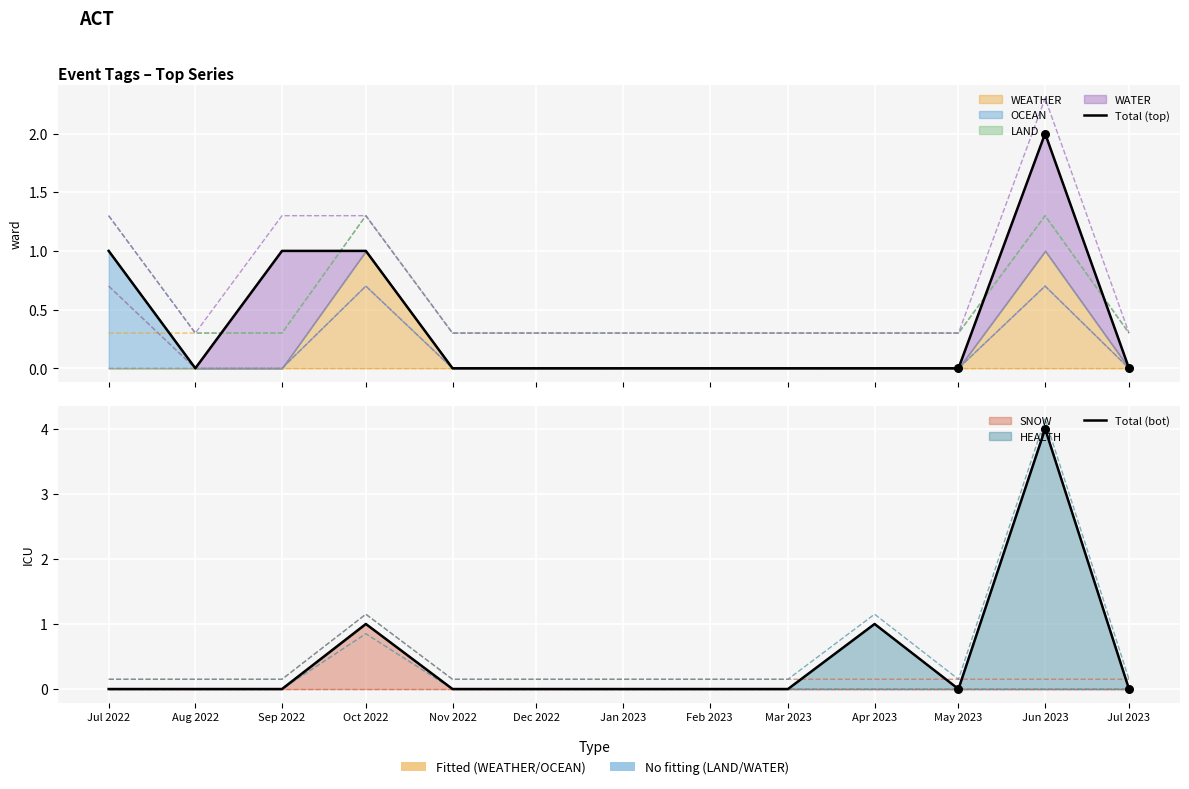

Which series reaches the maximum Y coordinate?

Total (bot)